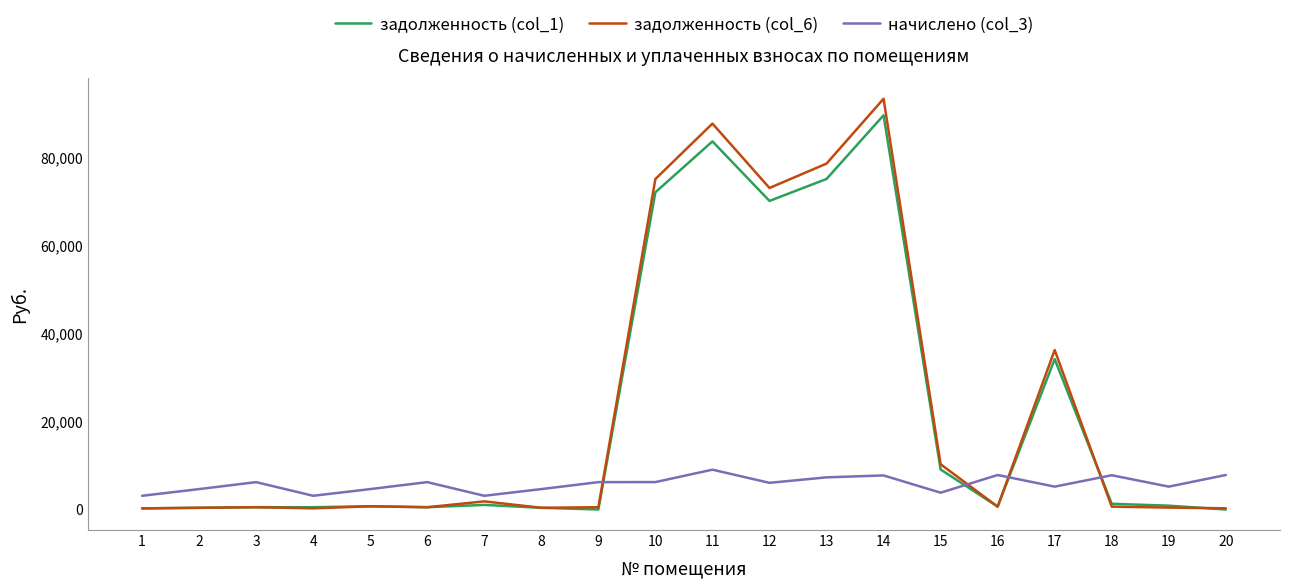

True or false: начислено (col_3) and задолженность (col_1) intersect in this chart.

True